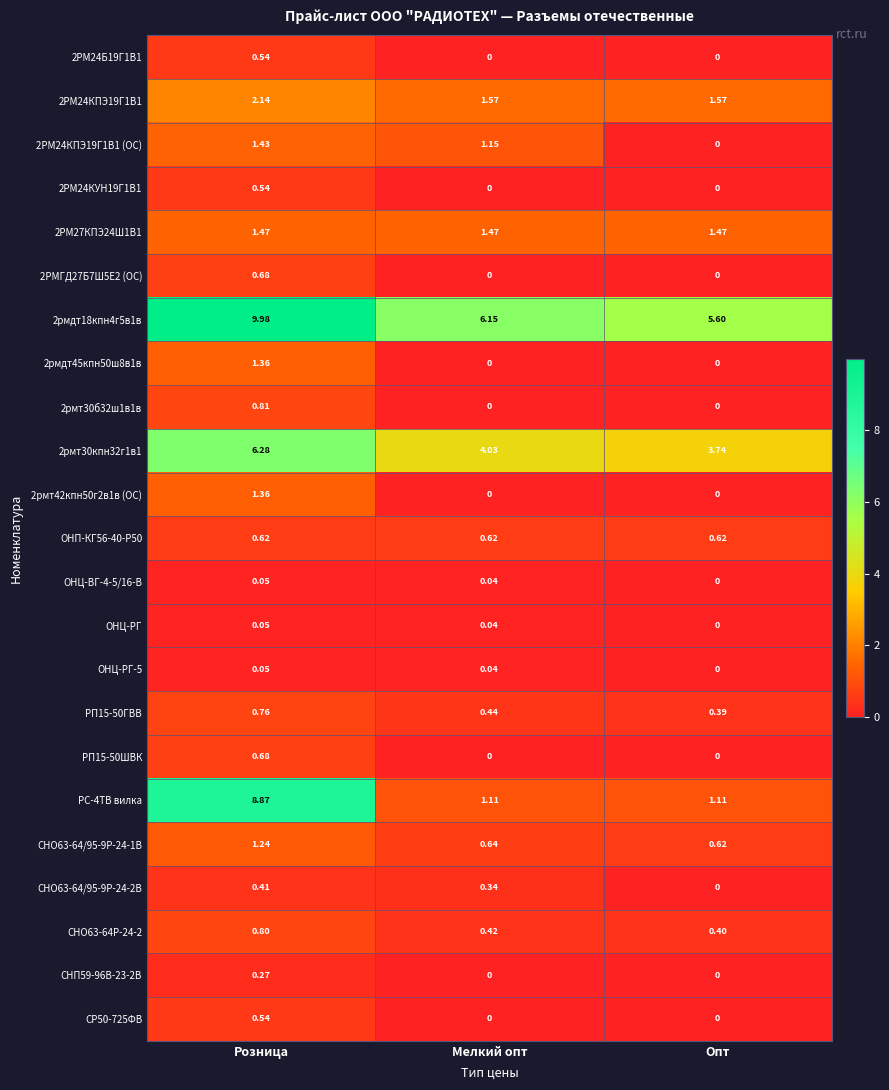

At which label is ОНЦ-ВГ-4-5/16-В closest to 0?

Опт